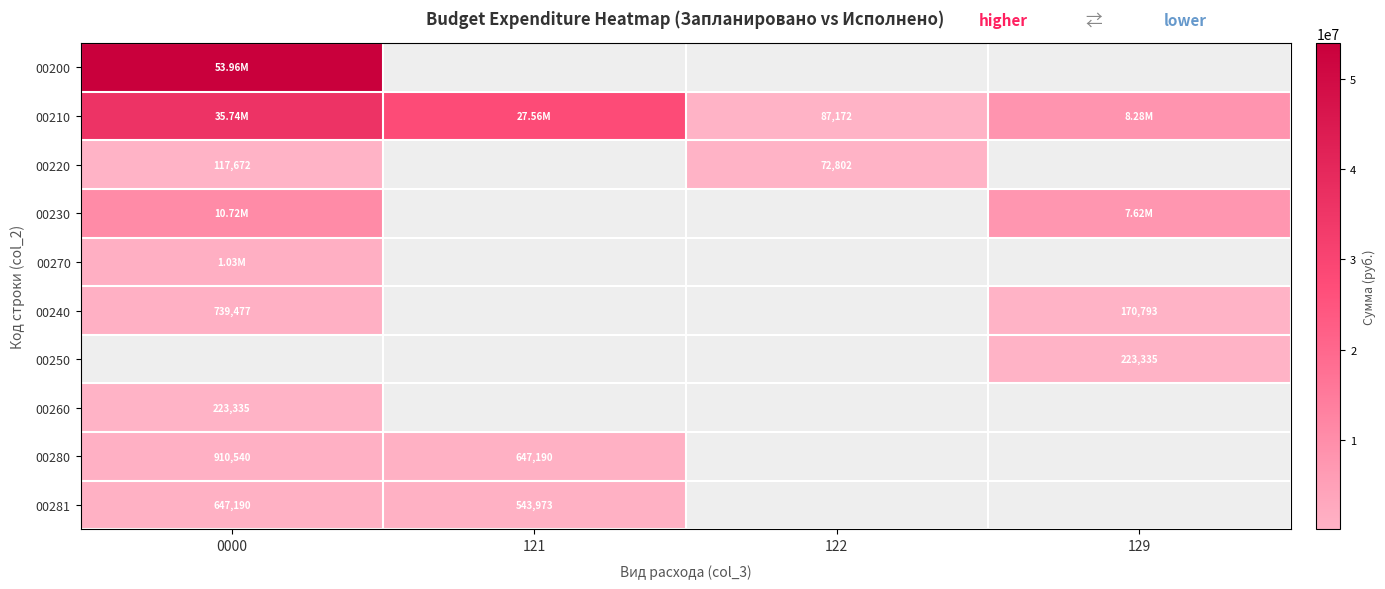

Between 0000 and 122, which series saw the biggest shift?

00210